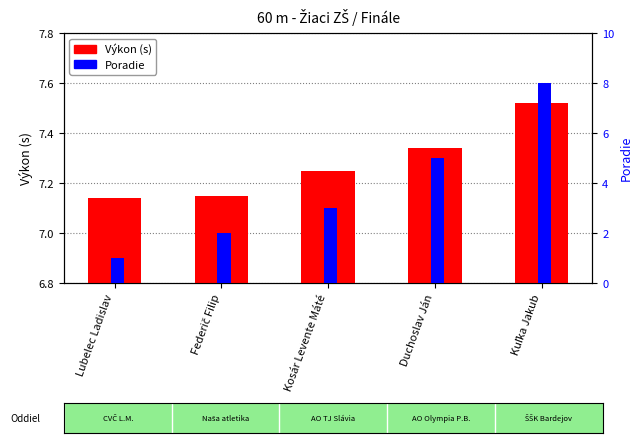

What is the label of the 1st bar from the right?

Kuľka Jakub